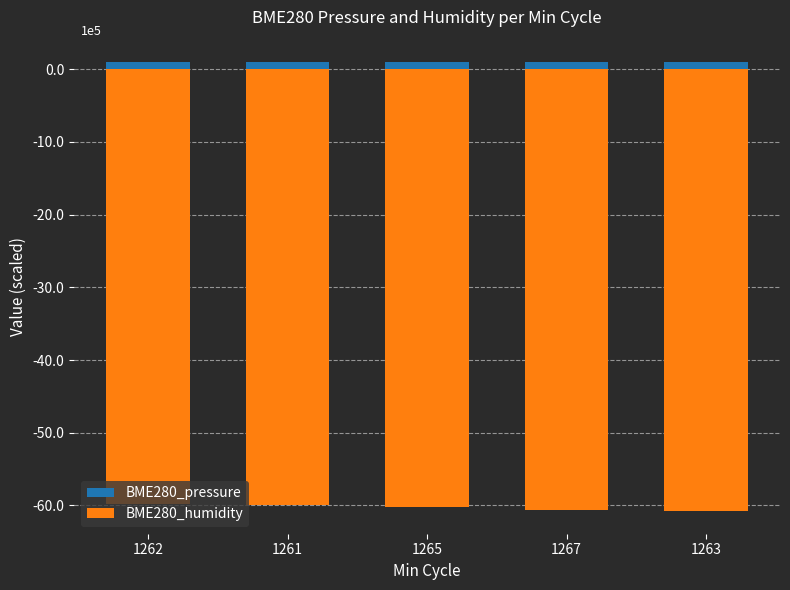

At how many categories does at least one series exceed -10?

5